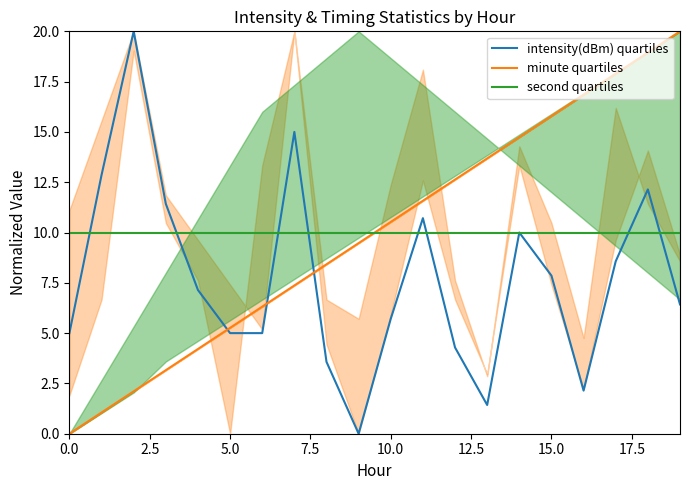

True or false: minute quartiles has more than 0 points higher than both neighbors.

False